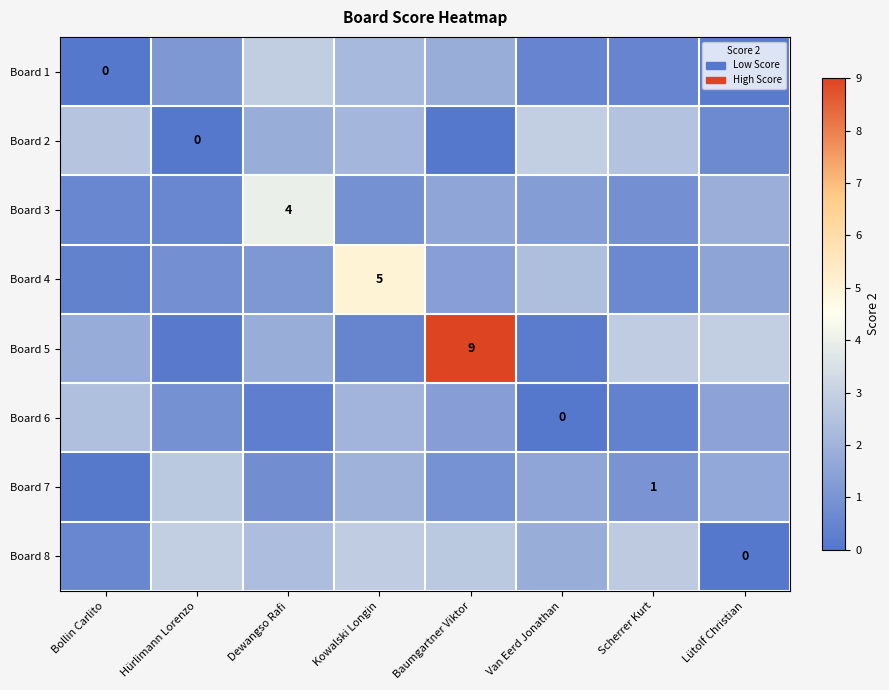

What value does the Board 6 series have at Bollin Carlito?

2.4